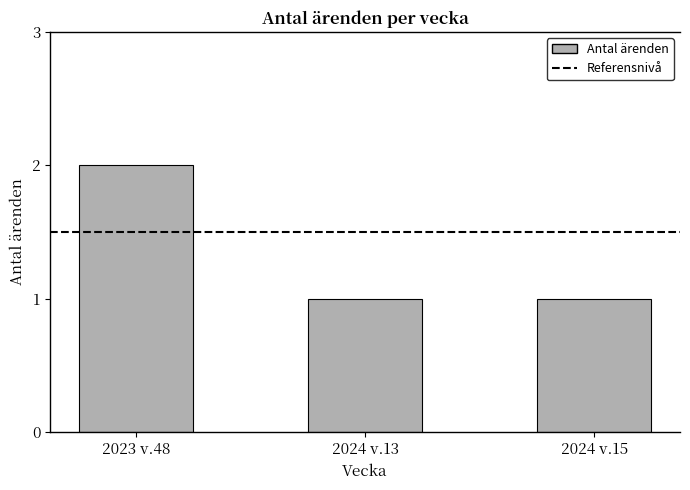

Which category has the highest value across all series?

2023 v.48